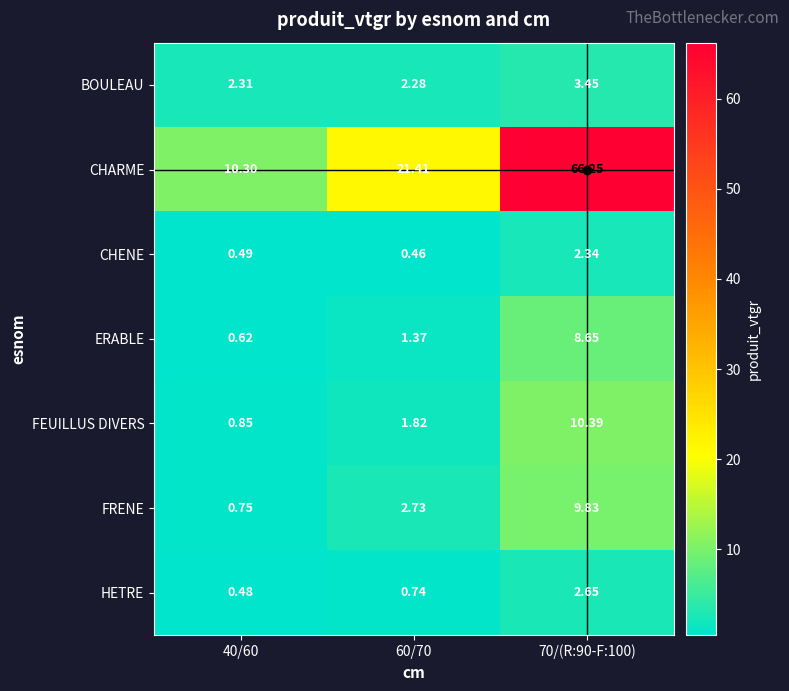

Rank the series at 70/(R:90-F:100) from lowest to highest value.

CHENE, HETRE, BOULEAU, ERABLE, FRENE, FEUILLUS DIVERS, CHARME